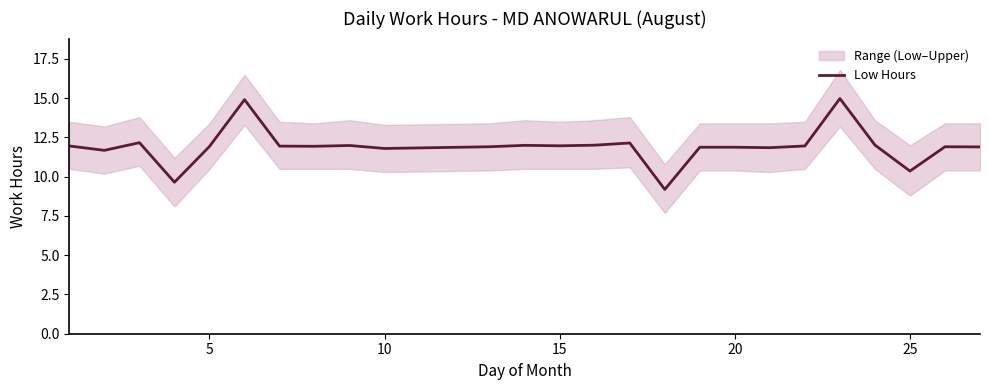

The Low Hours series shows 10.4 at 25. True or false?

True